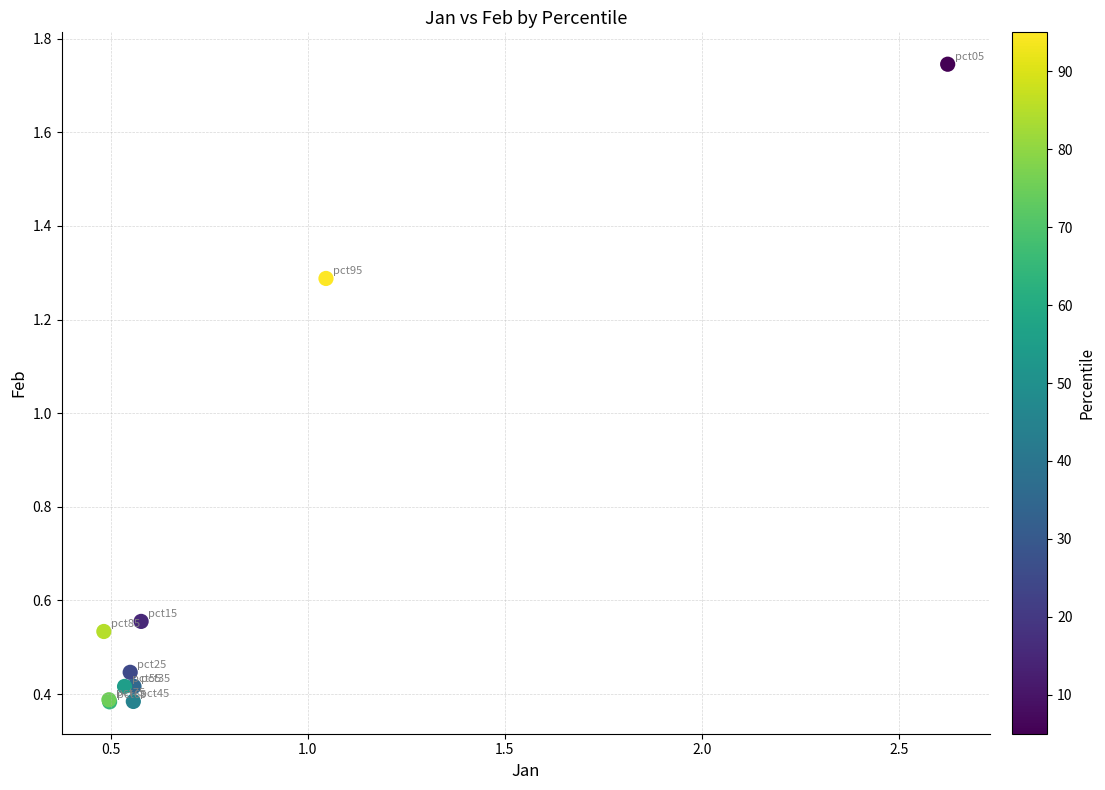

What Y value in the scatter plot is closest to 1?

1.3